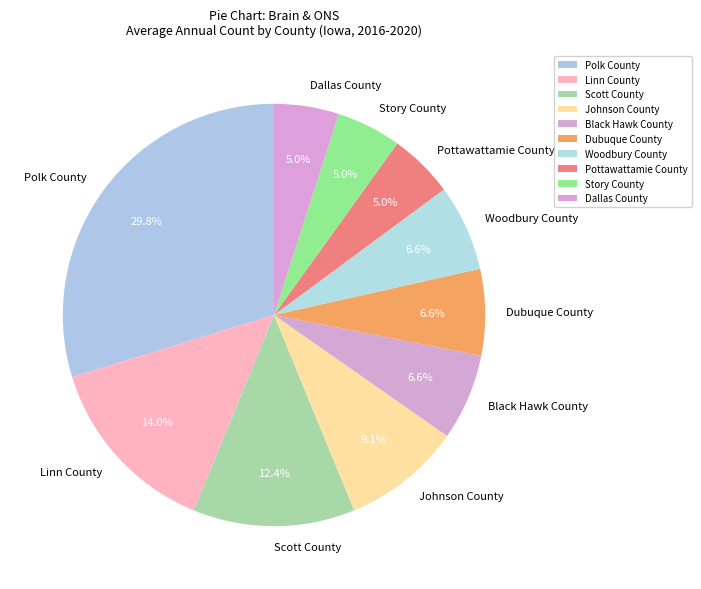

What is the largest slice in the pie chart?

Polk County